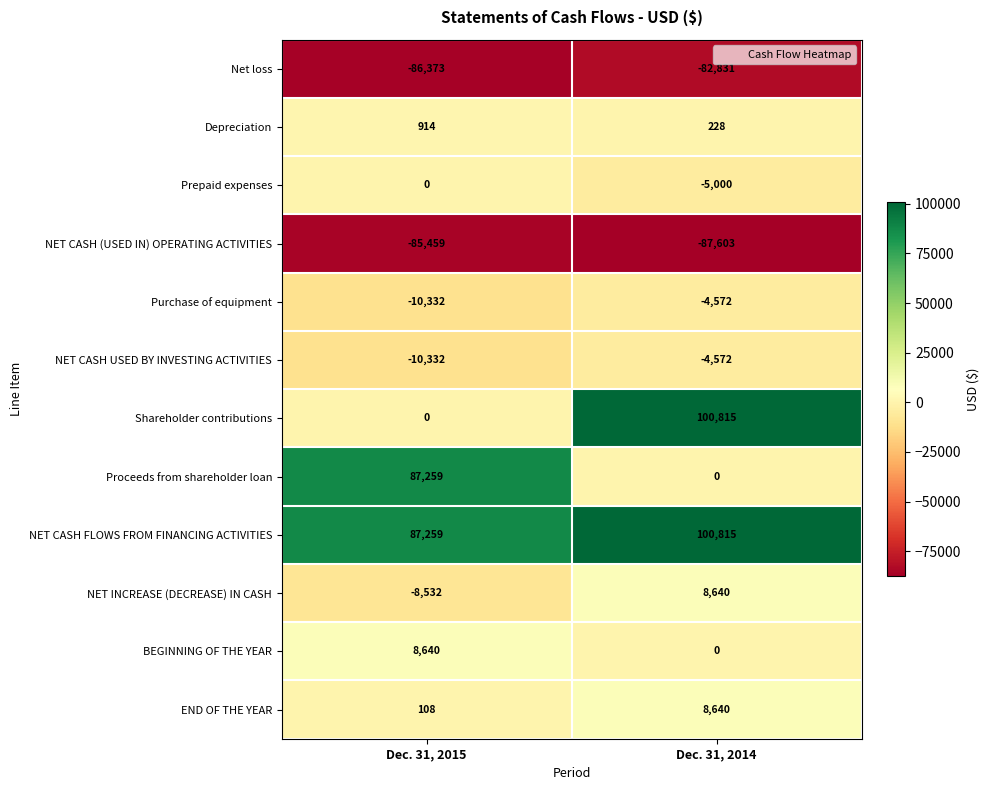

True or false: Net loss has a value of -31269 at Dec. 31, 2015.

False